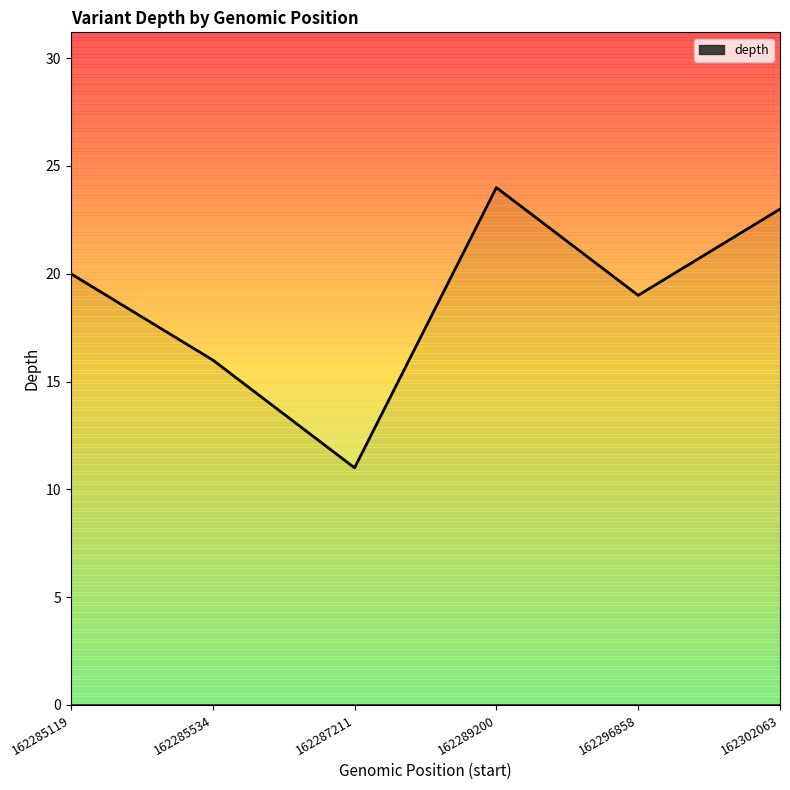

True or false: the data has more than 1 interior local peaks.

False